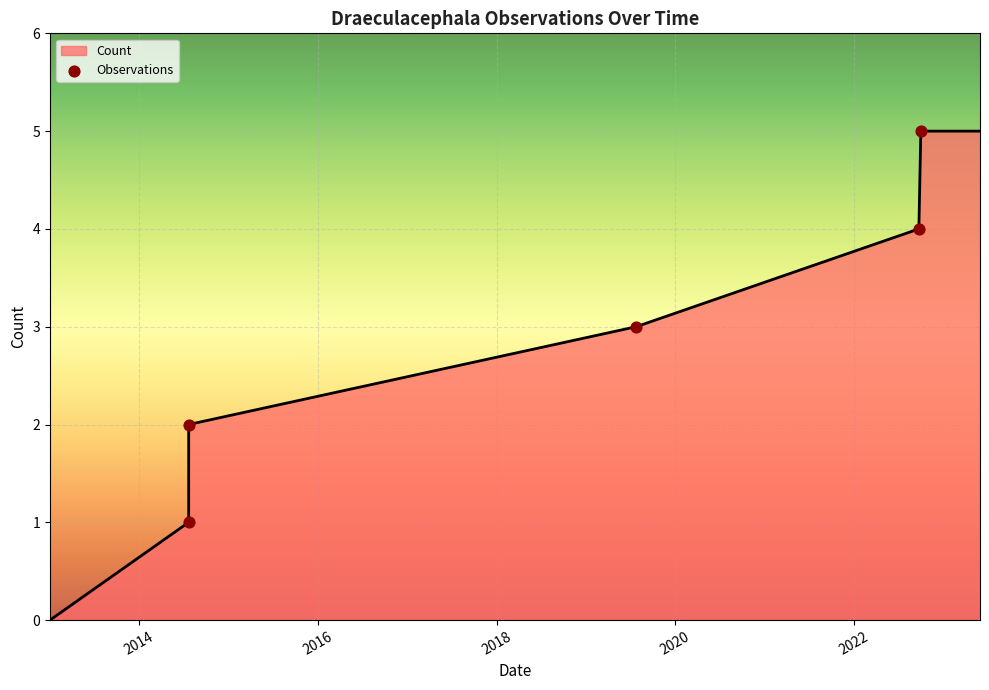

What is the change in value from 2014 to 2016?

+1